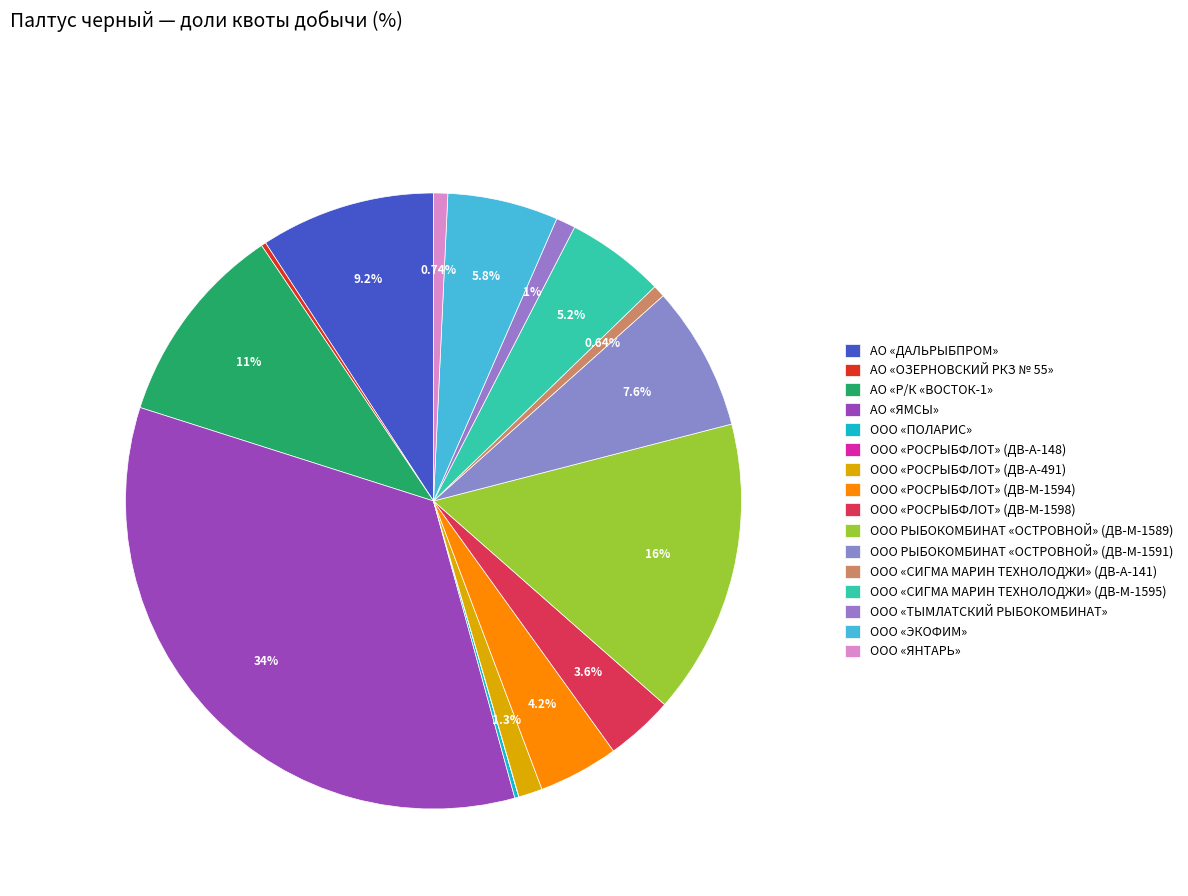

Is there a majority slice in this chart?

No